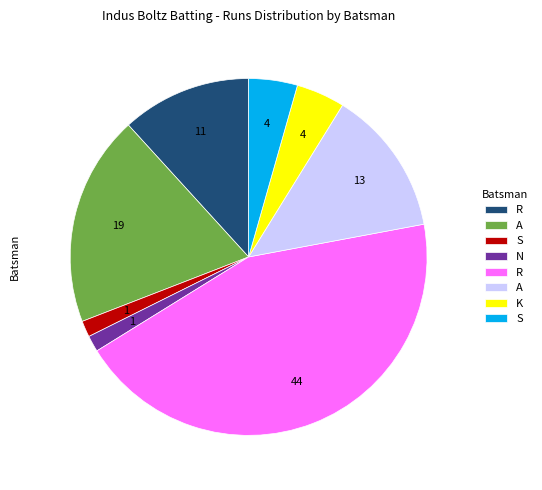

Is there a majority slice in this chart?

No